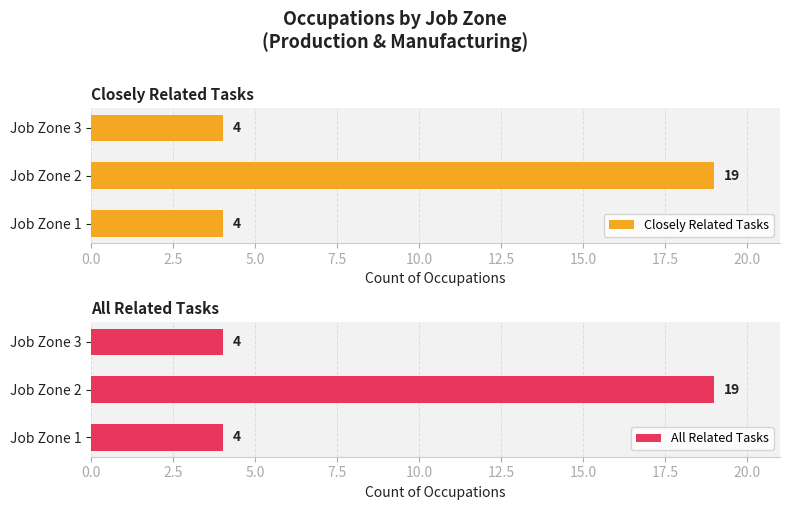

What is the maximum value for Closely Related Tasks?

19